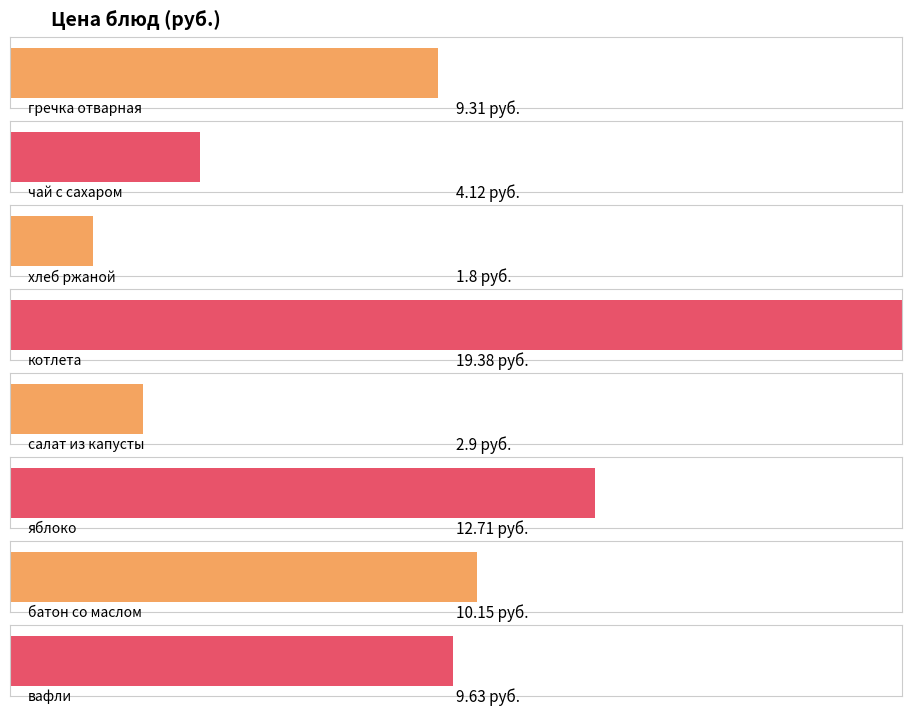

What is the change in value from чай с сахаром to хлеб ржаной?

-2.3